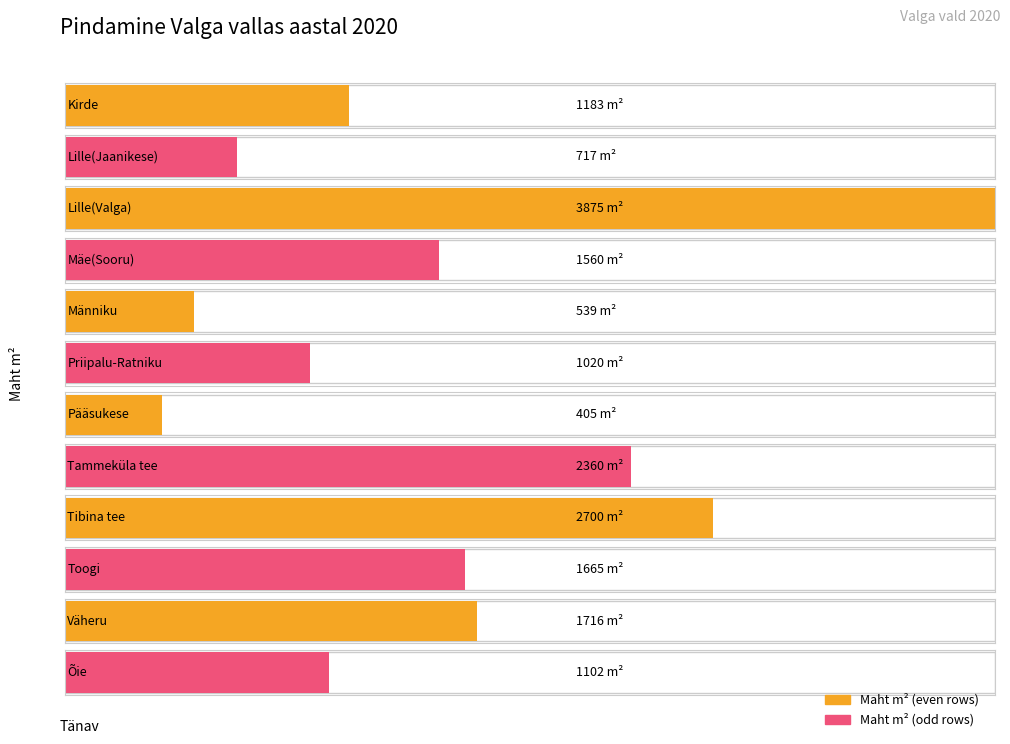

What value does the data have at Kirde, to the nearest 50?

1200